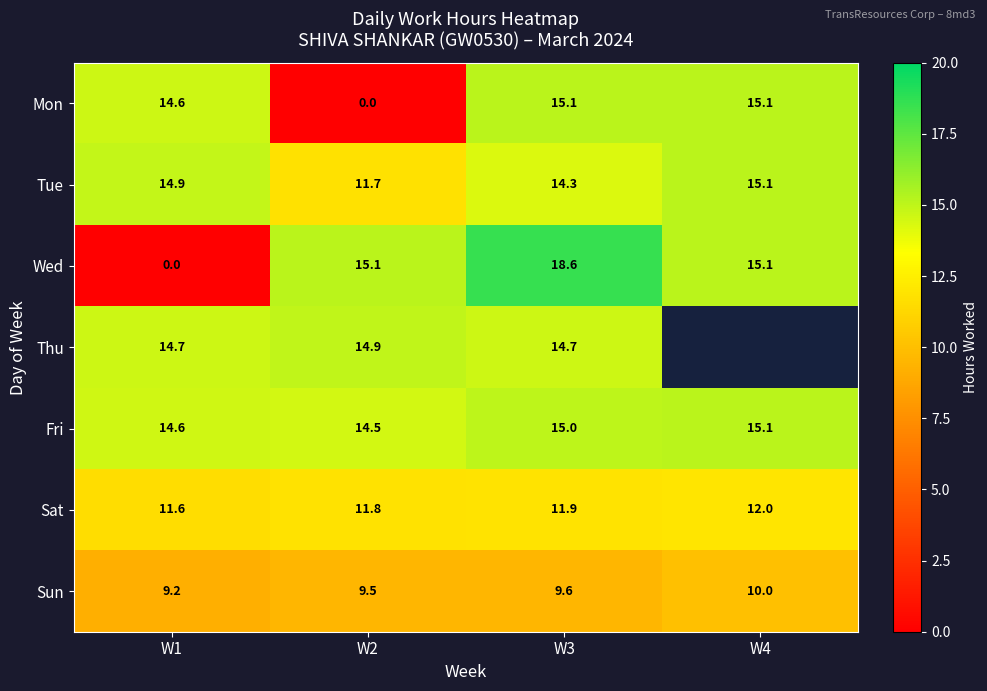

What is the total value across all series at W3?

99.2